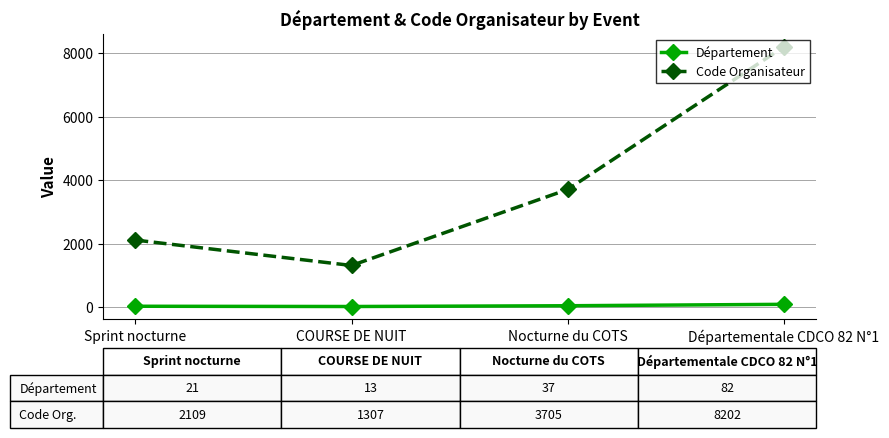

At which category is the sum across all series the highest?

Départementale CDCO 82 N°1